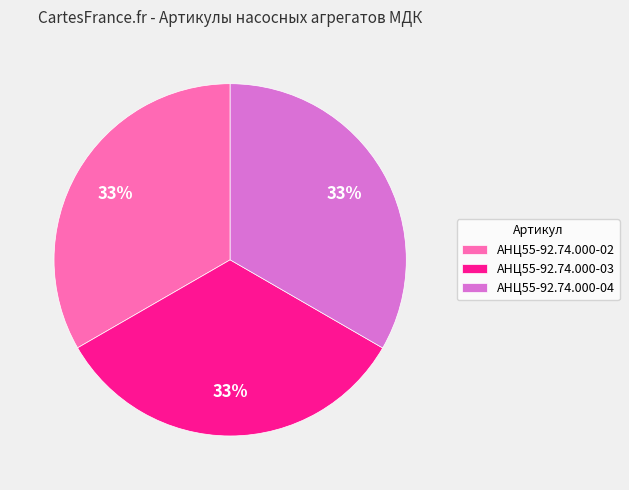

Approximately how many times larger is the value at АНЦ55-92.74.000-03 compared to АНЦ55-92.74.000-02?

1.0